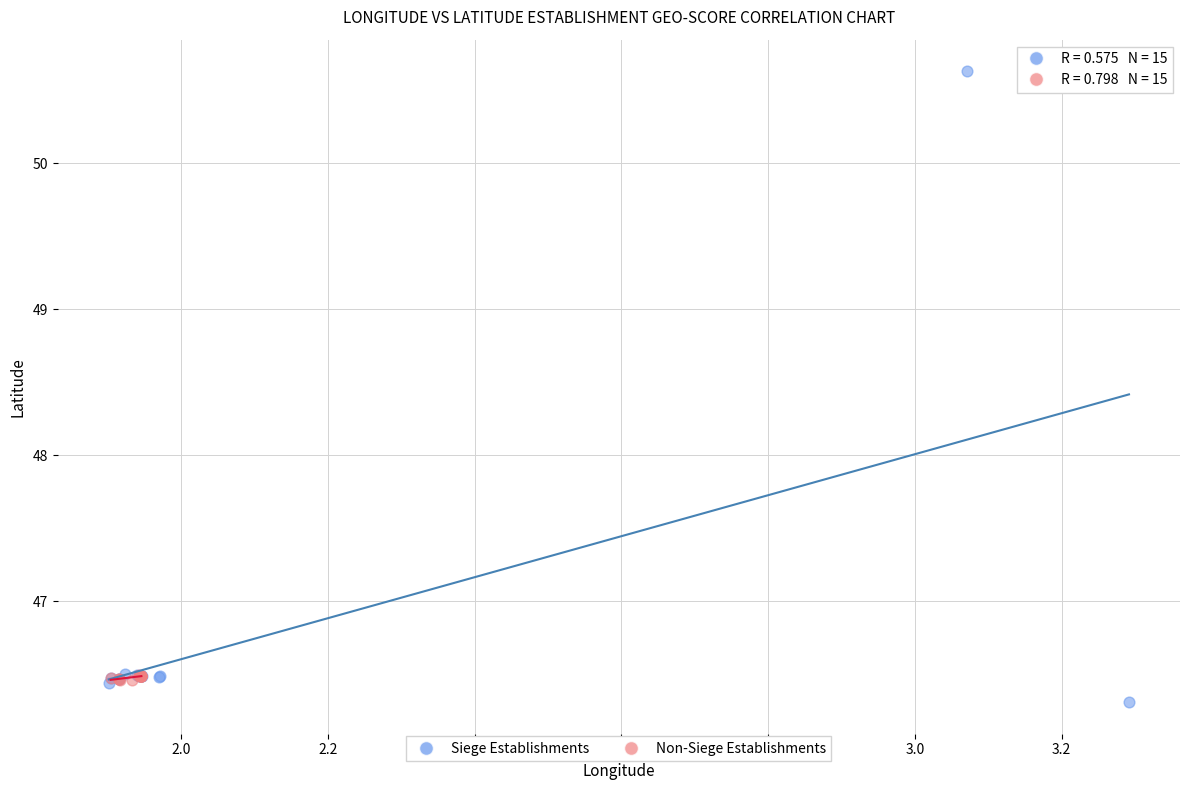

Which series reaches the maximum Y coordinate?

Siege Establishments